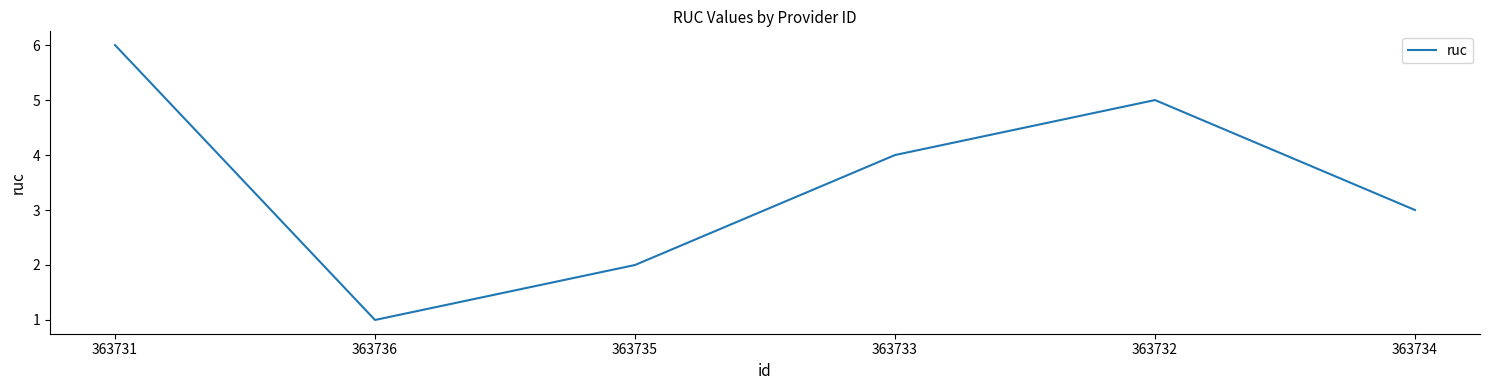

What position from the left is 363736?

2